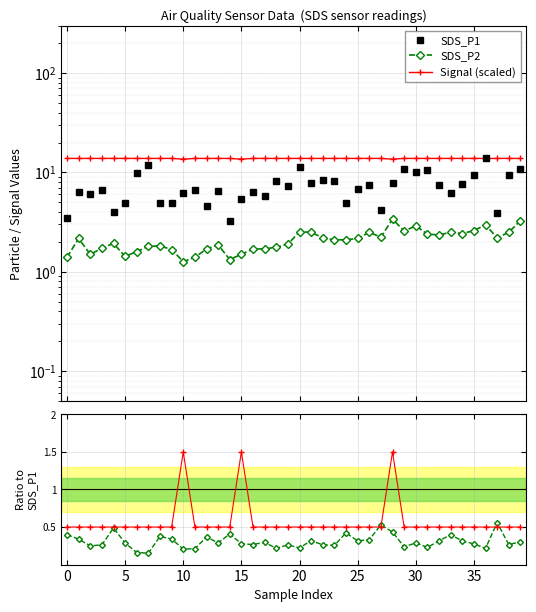

True or false: Ratio SDS_P2/P1 has a value of 0.3 at 34.

True